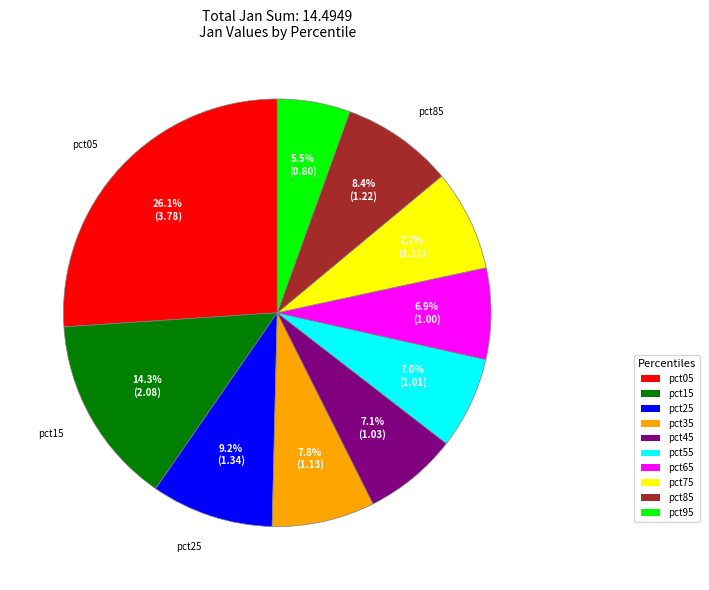

Is the sum of pct55 and pct85 greater than half?

No